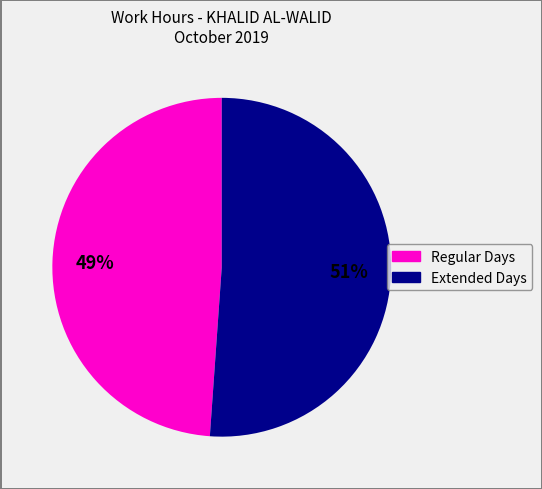

Rank the categories by value from lowest to highest.

Regular Days, Extended Days